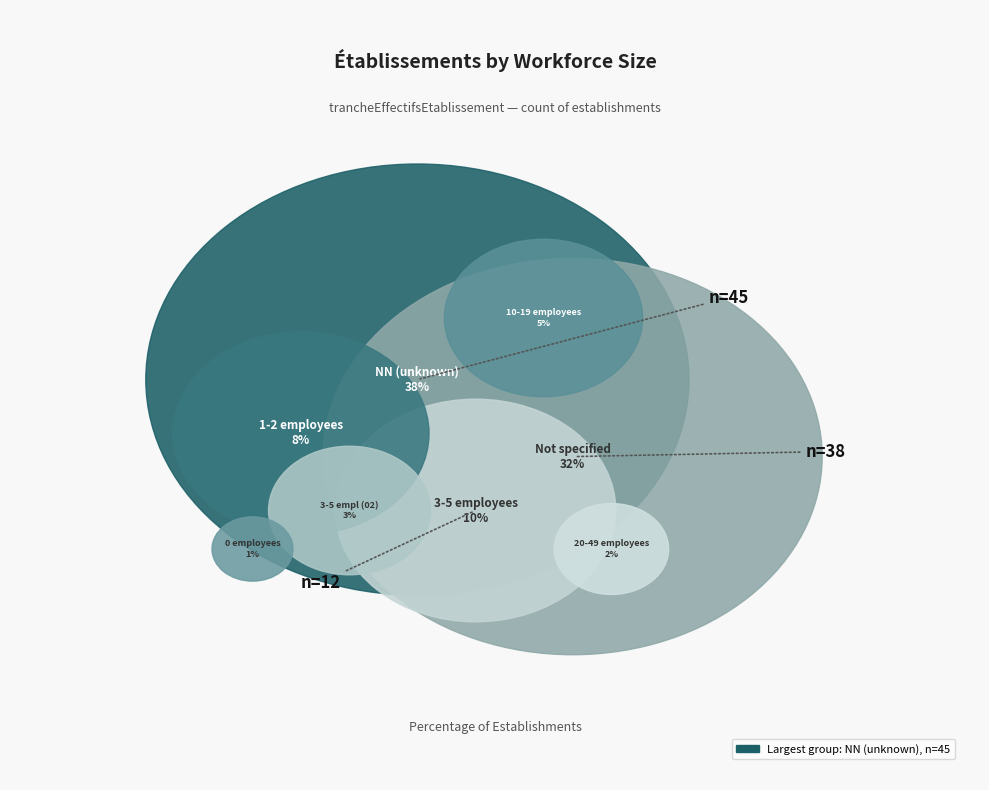

To the nearest percent, what is the difference between the 02 and 01 slice percentages?

5%